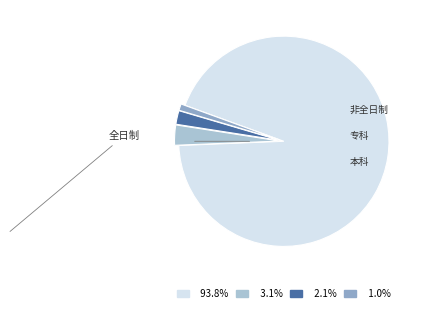

Does any single category account for the majority?

Yes